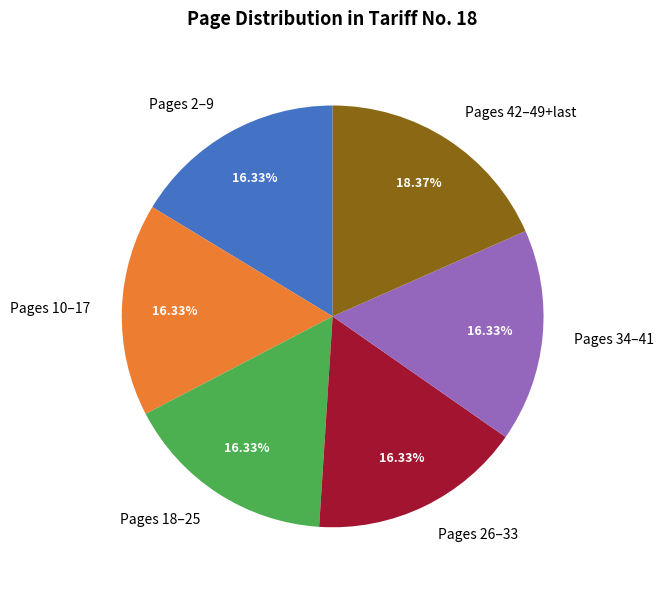

Approximately how many times larger is the value at Pages 18–25 compared to Pages 2–9?

1.0